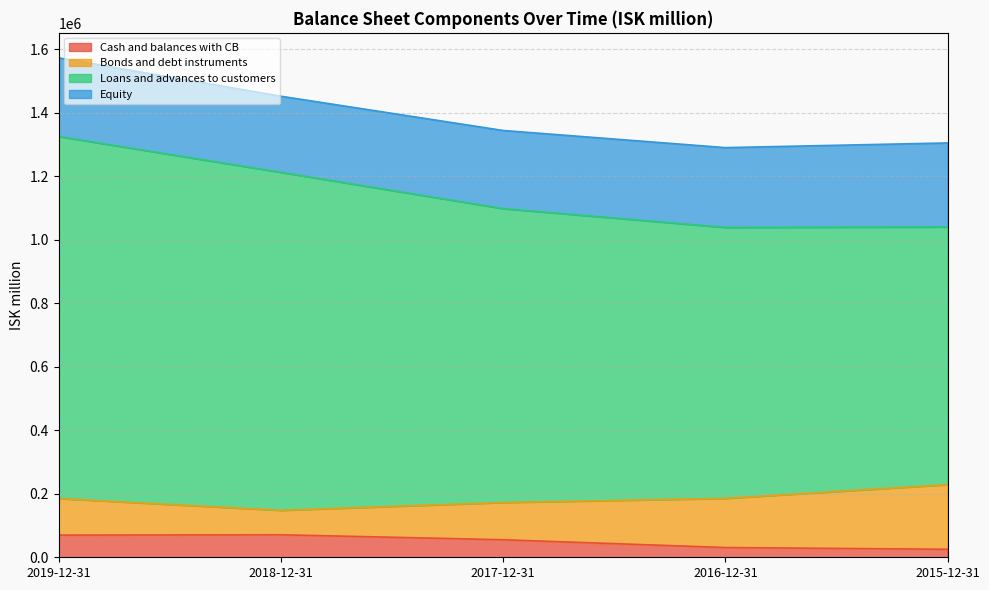

What is the total value across all series at 2019-12-31?

1573004